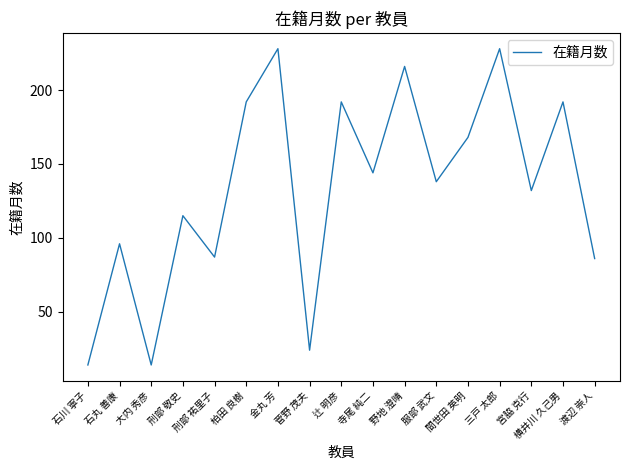

What is the greatest value displayed?

228